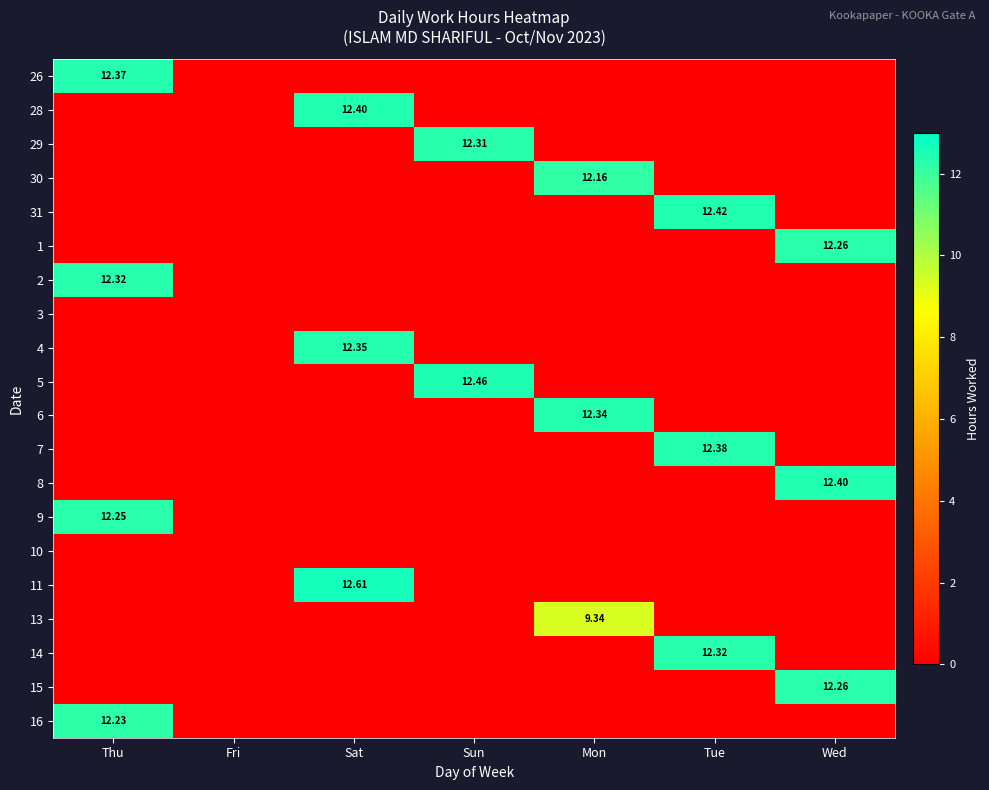

What is the total value across all series at Sat?

37.4